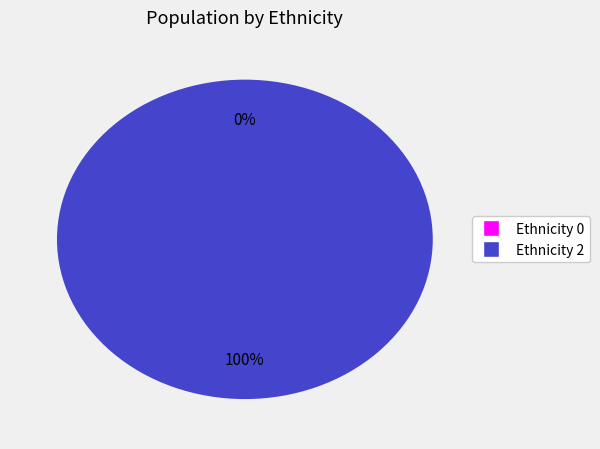

Which slice is the largest?

Row 2 (Ethnicity=2)